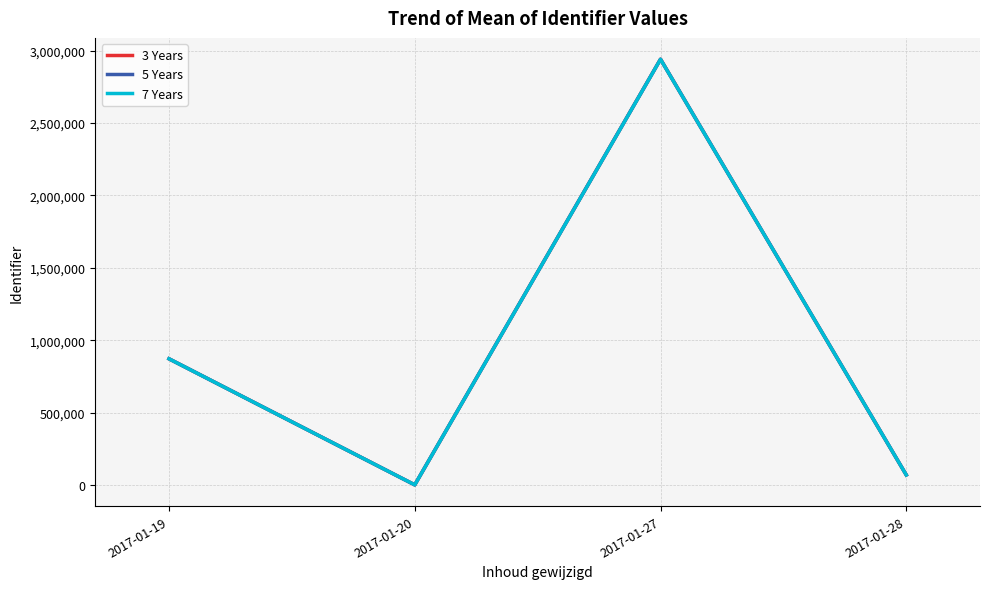

Rank the series by their average value, from highest to lowest.

3 Years, 5 Years, 7 Years